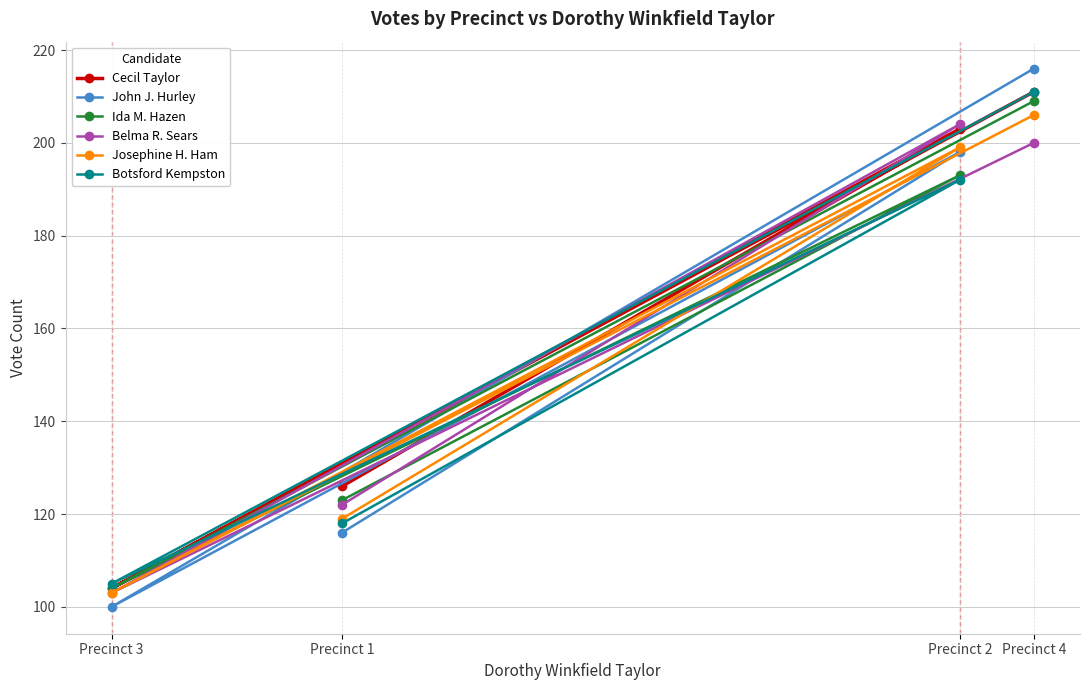

Read the Josephine H. Ham value at Precinct 2.

199